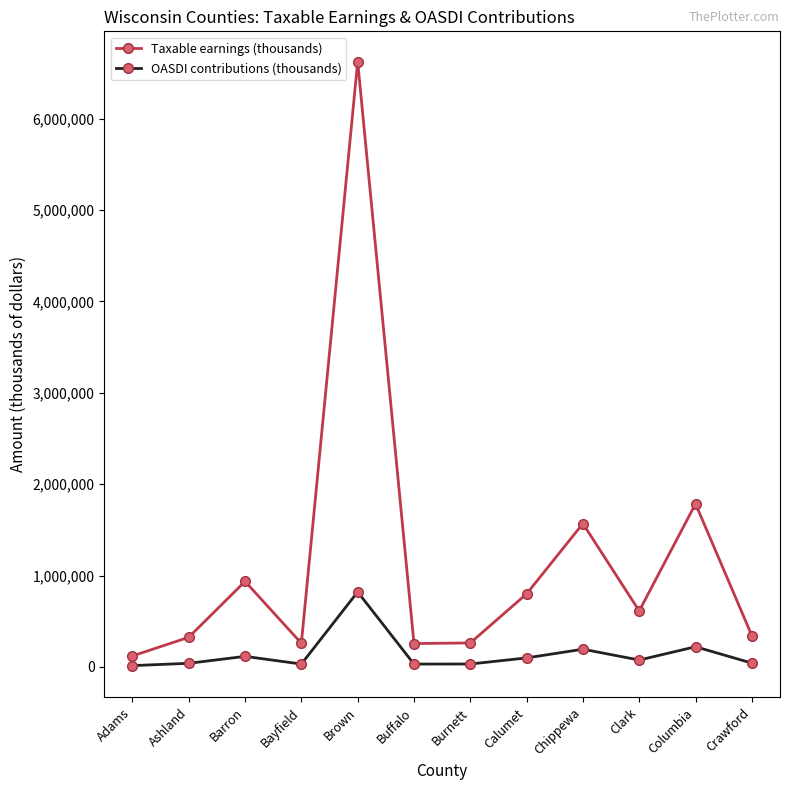

Which series has the widest spread of values?

Taxable earnings (thousands)